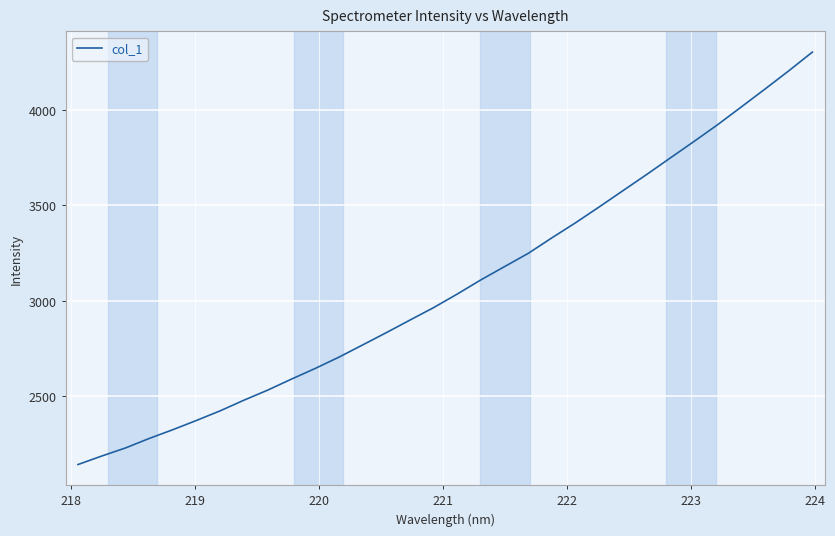

What is the minimum value shown in the chart?

2142.6